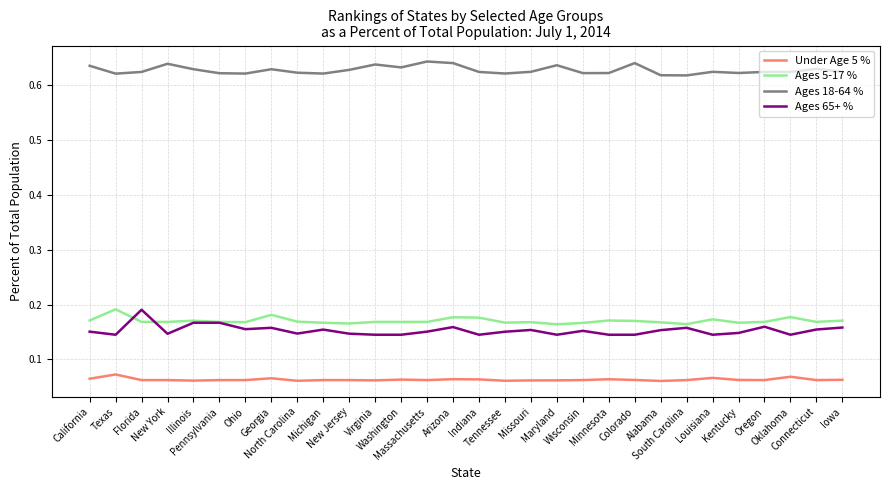

True or false: Ages 18-64 % and Ages 65+ % cross at least once.

False